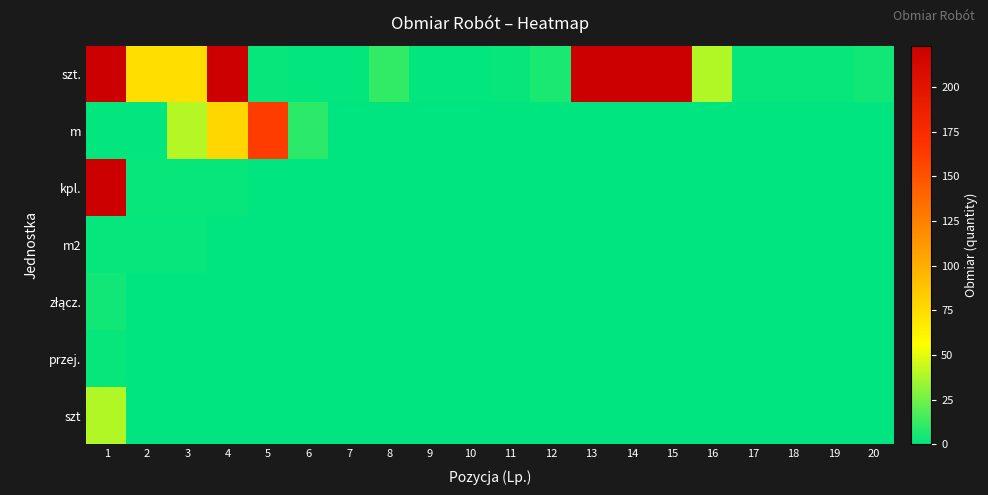

What is the total value across all series at 17?

2.0